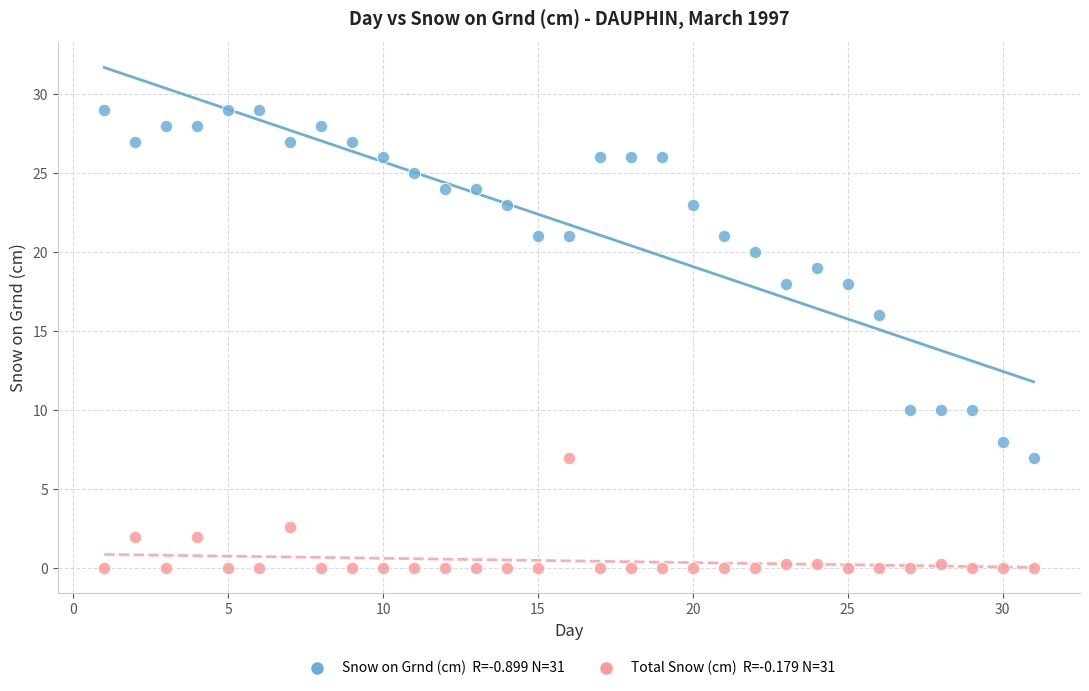

Across all data points, what is the range of X values (max minus min)?

30.0